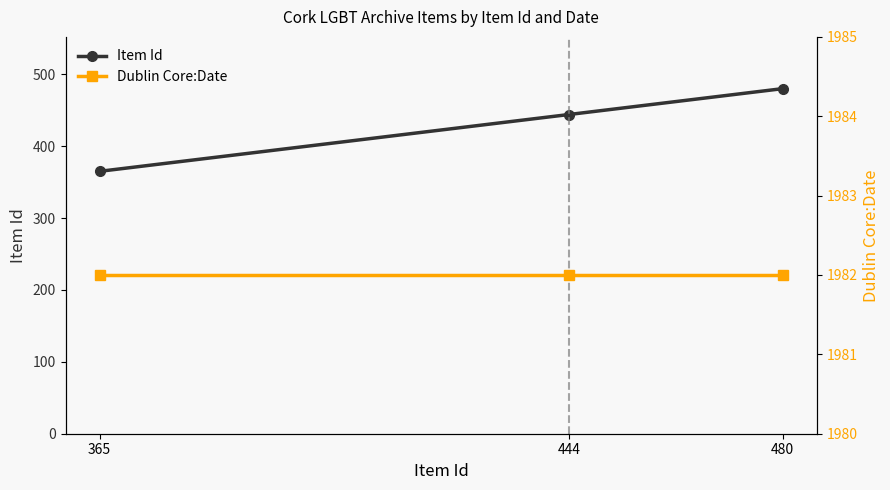

Reading left to right, transcribe all the data shown in this chart.

Item Id: 365	444	480
Dublin Core:Date: 1982	1982	1982